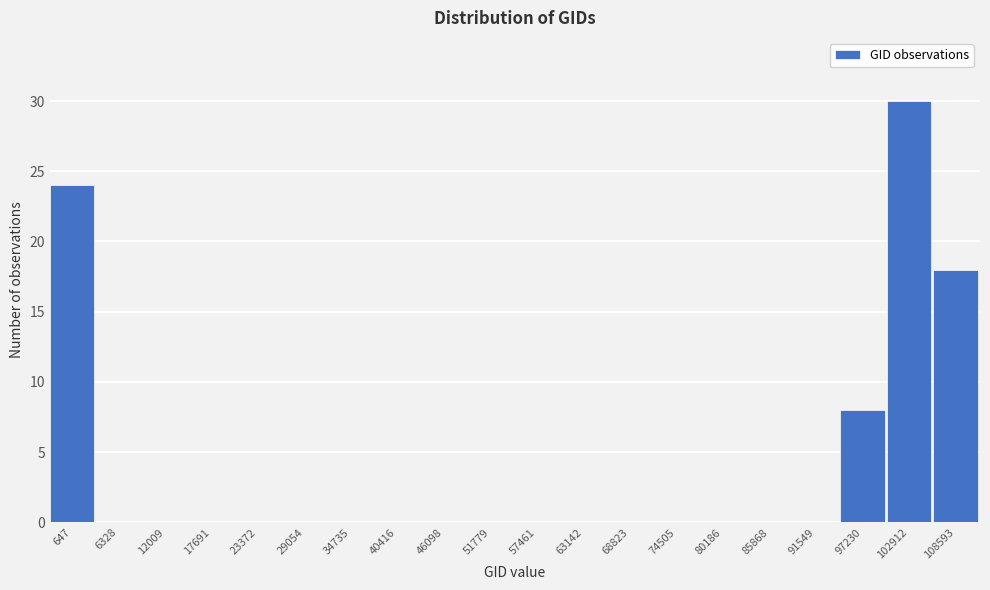

Reading left to right, extract all data points from this chart.

647=24	6328=0	12009=0	17691=0	23372=0	29054=0	34735=0	40416=0	46098=0	51779=0	57461=0	63142=0	68823=0	74505=0	80186=0	85868=0	91549=0	97230=8	102912=30	108593=18